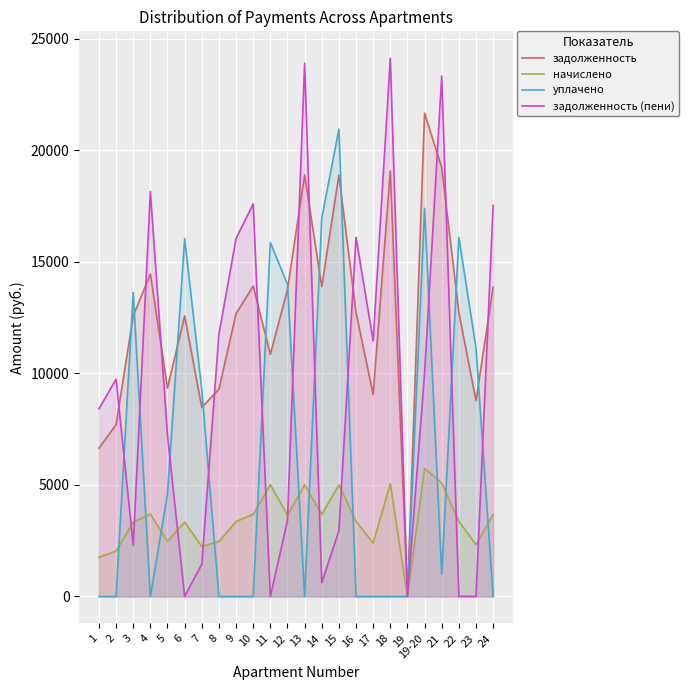

At how many categories does at least one series exceed 20170?

5